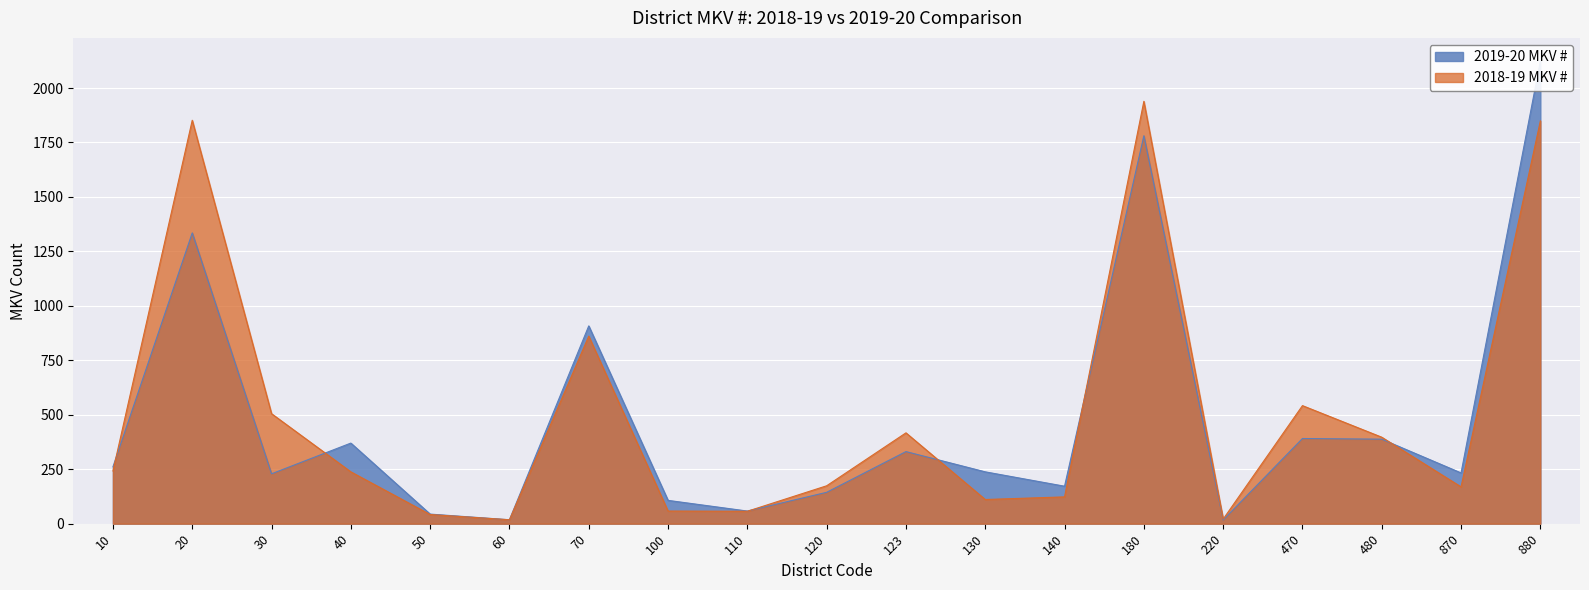

List the series in order of their peak value, highest first.

2019-20 MKV #, 2018-19 MKV #